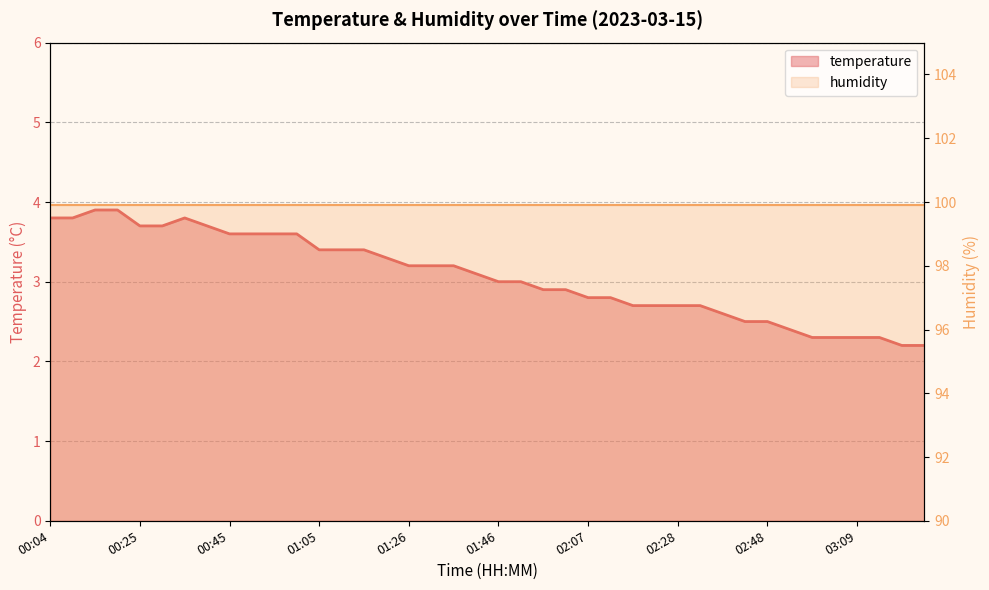

What is the approximate value at 00:50?

3.6